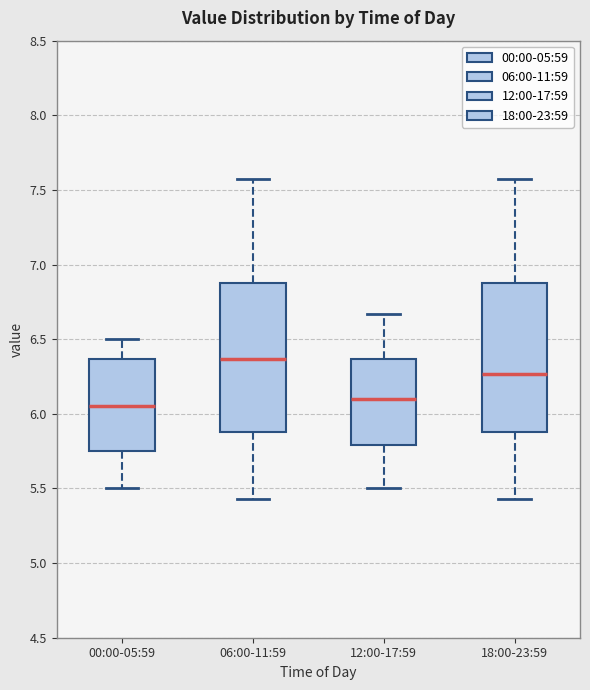

Reading left to right, read every box against the y-axis: the position of its median line, the range the box covers, and the ends of its whiskers. The values are not printed on the chart, so give them approximately, as read against the axis.

00:00-05:59: median 6.05, box 5.75 to 6.35, whiskers 5.50 to 6.50
06:00-11:59: median 6.35, box 5.90 to 6.90, whiskers 5.45 to 7.55
12:00-17:59: median 6.10, box 5.80 to 6.35, whiskers 5.50 to 6.65
18:00-23:59: median 6.25, box 5.90 to 6.90, whiskers 5.45 to 7.55